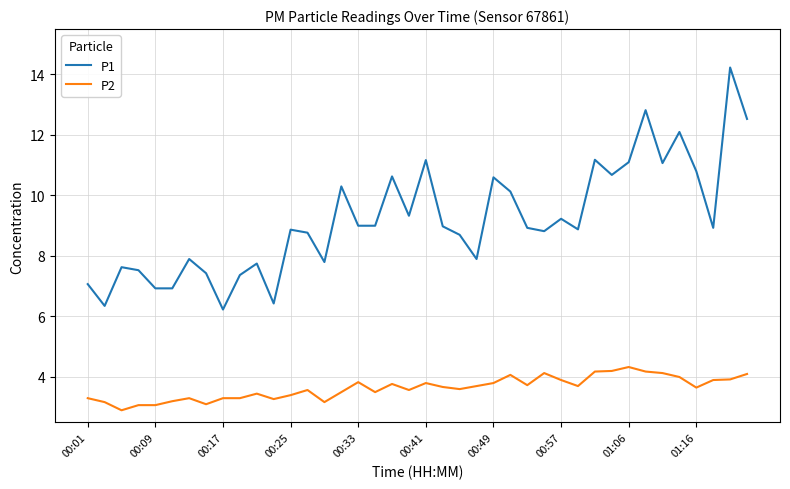

What are all the series names shown in the legend?

P1, P2